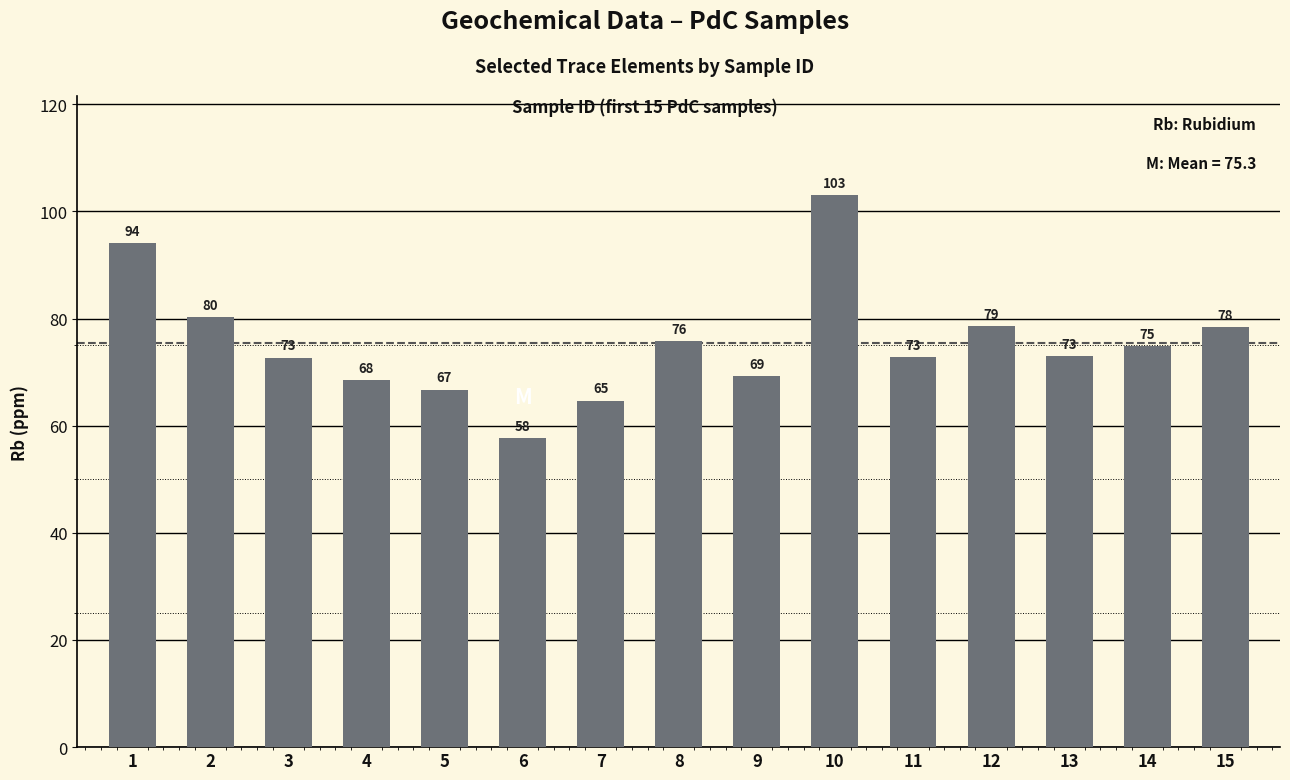

Where is the data nearest to the value 80?

2